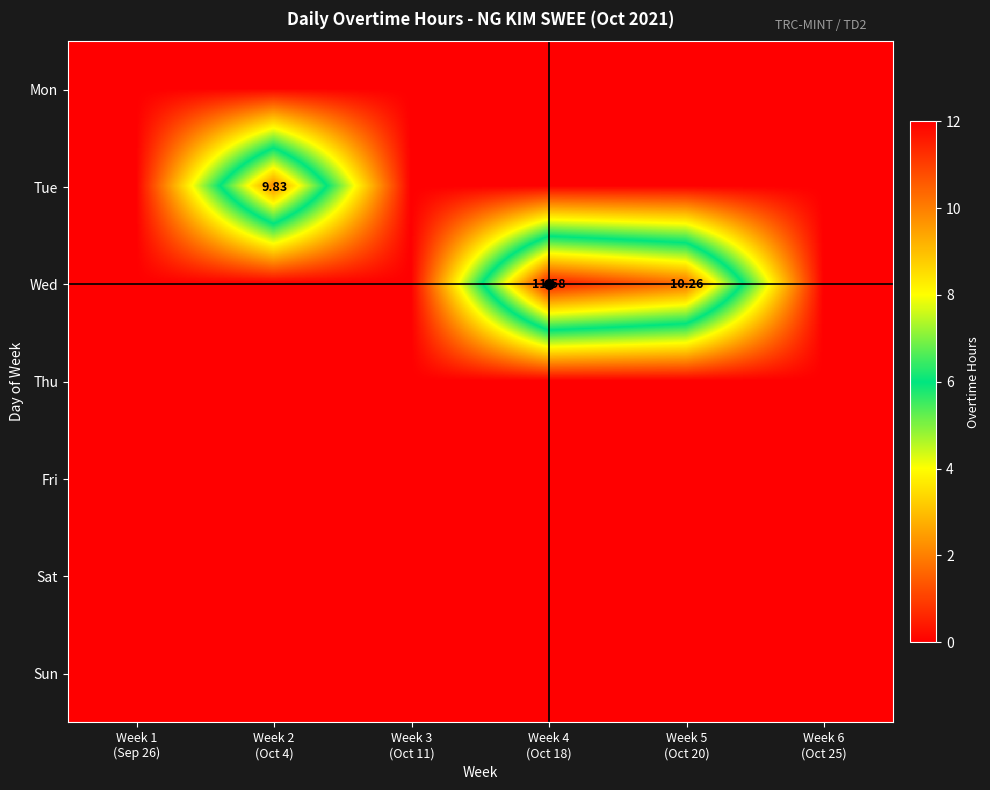

At Week 5 (Oct 20), list the series in order from largest to smallest.

Wed, Mon, Tue, Thu, Fri, Sat, Sun